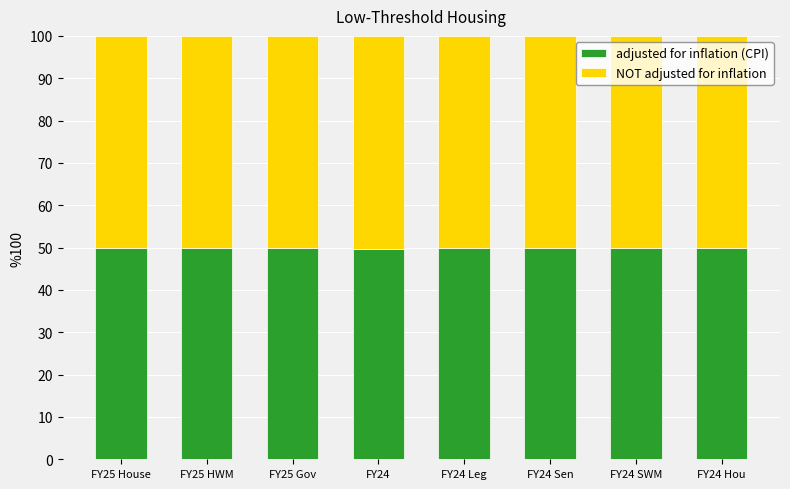

Is it true that adjusted for inflation (CPI) equals 31.2 at FY24 Sen?

False